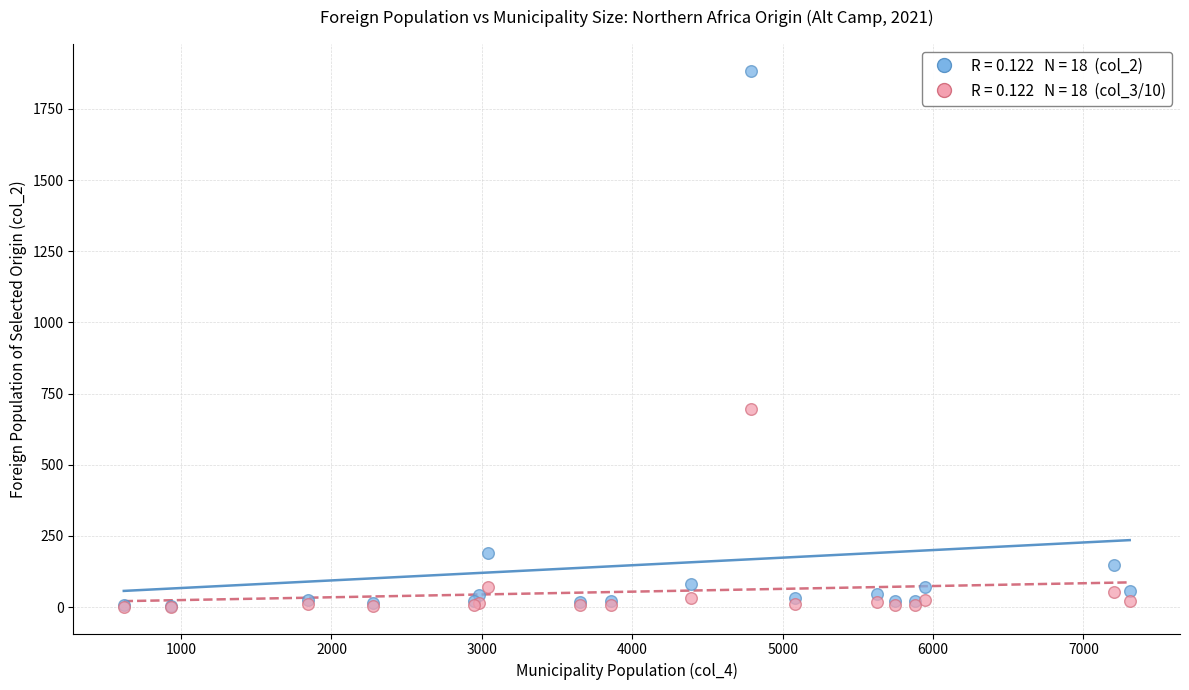

Across all series, what Y value is closest to 942?

696.2